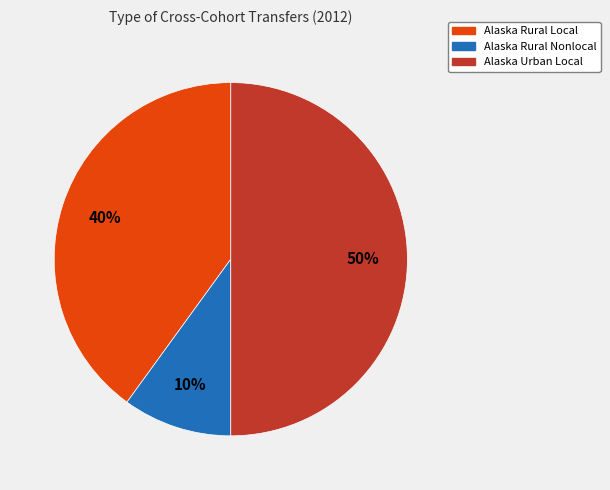

To the nearest percent, what is the average slice percentage?

33%